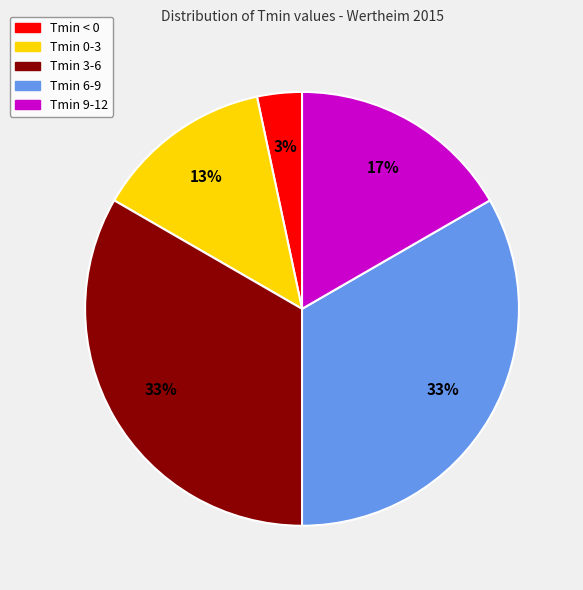

The Tmin 3-6 slice represents 21% of the pie. True or false?

False